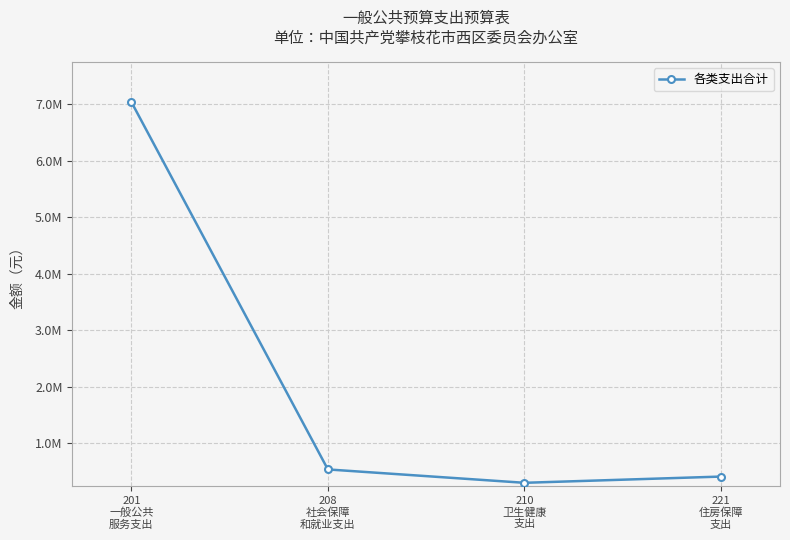

Reading left to right, what are all the values shown in this chart?

7038536.5	537904.6	301331.5	411632.0